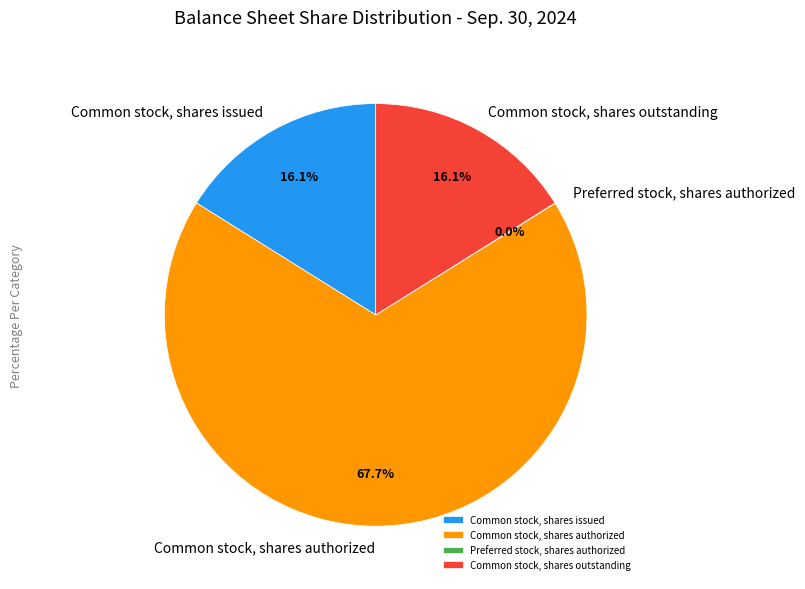

Which category has the biggest portion of the pie?

Common stock, shares authorized